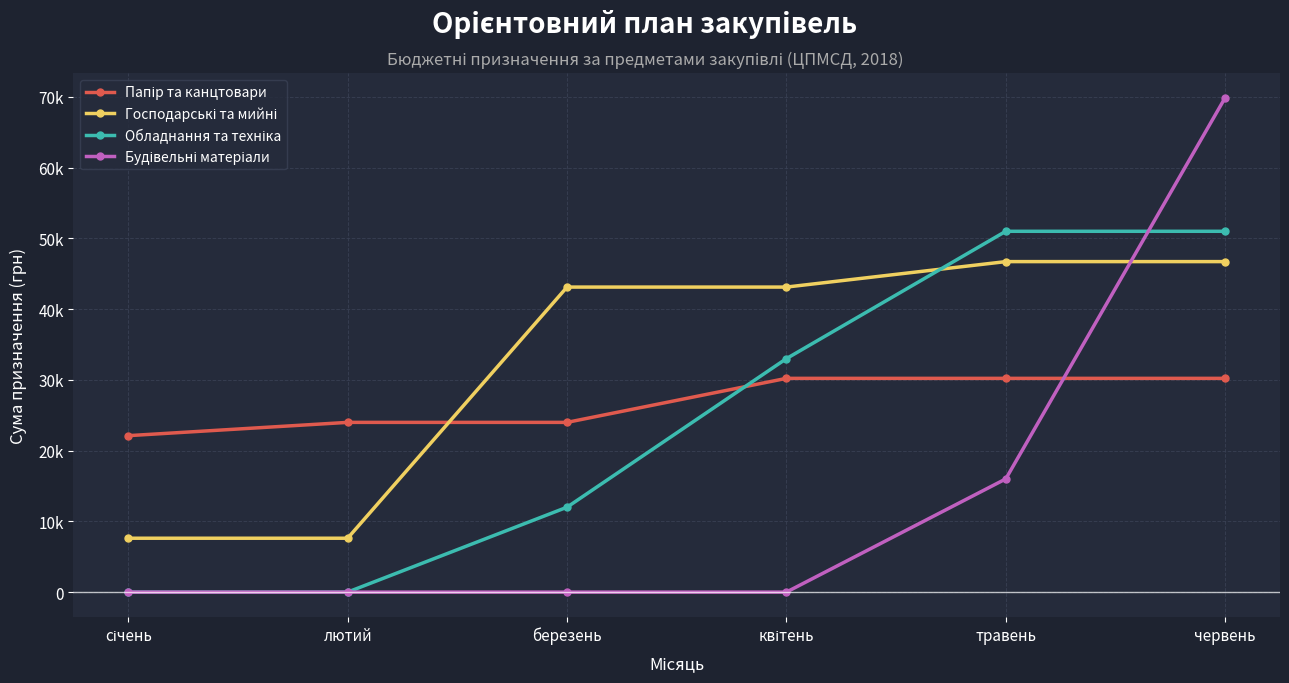

Reading left to right, transcribe all the data shown in this chart.

Папір та канцтовари: січень=22113.2	лютий=23991.2	березень=23991.2	квітень=30213.2	травень=30213.2	червень=30213.2
Господарські та мийні: січень=7615.0	лютий=7615.0	березень=43115.0	квітень=43115.0	травень=46715.0	червень=46715.0
Обладнання та техніка: січень=0.0	лютий=0.0	березень=12000.0	квітень=33000.0	травень=51000.0	червень=51000.0
Будівельні матеріали: січень=0.0	лютий=0.0	березень=0.0	квітень=0.0	травень=16000.0	червень=69880.0